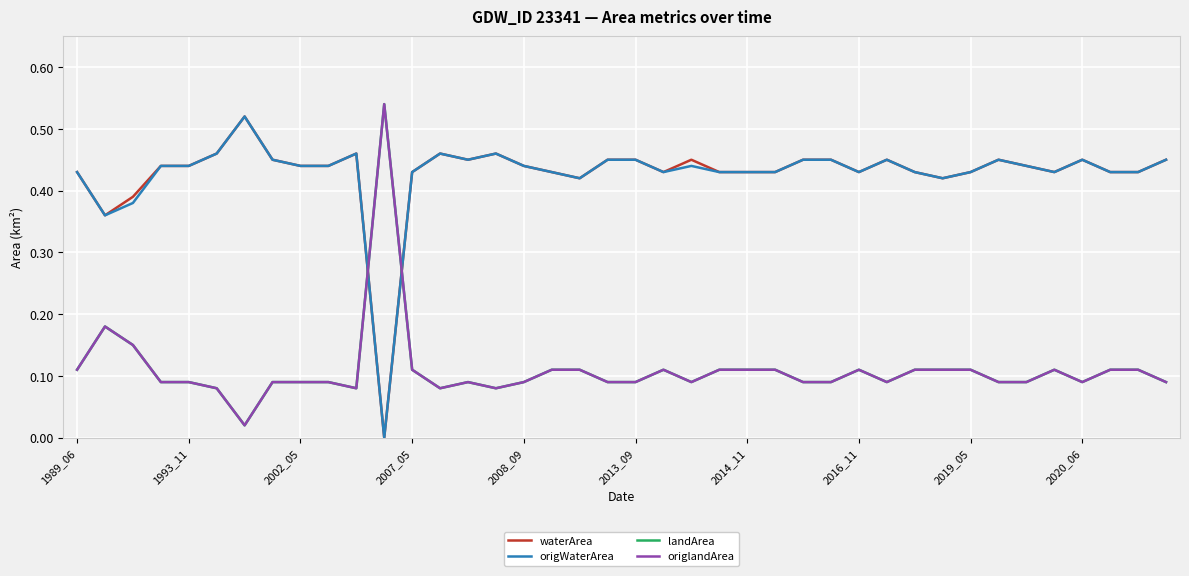

Is this an area chart (filled region under the line)?

No